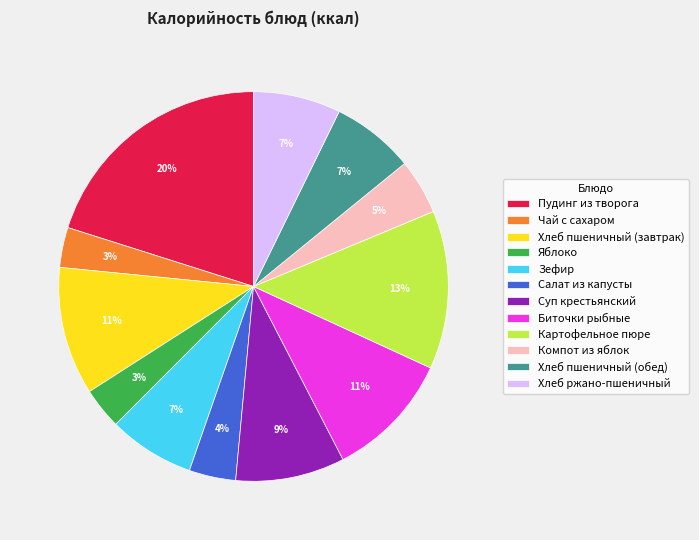

To the nearest percent, what is the combined percentage of Яблоко and Хлеб пшеничный (обед)?

10%